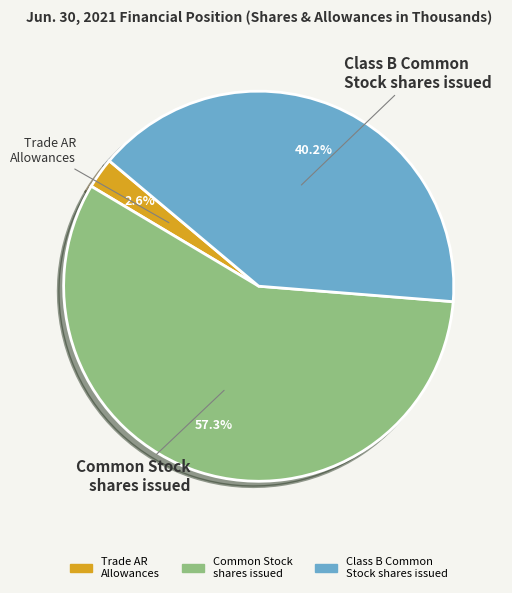

Between Common Stock shares issued and Class B Common Stock shares issued, which is larger?

Common Stock shares issued